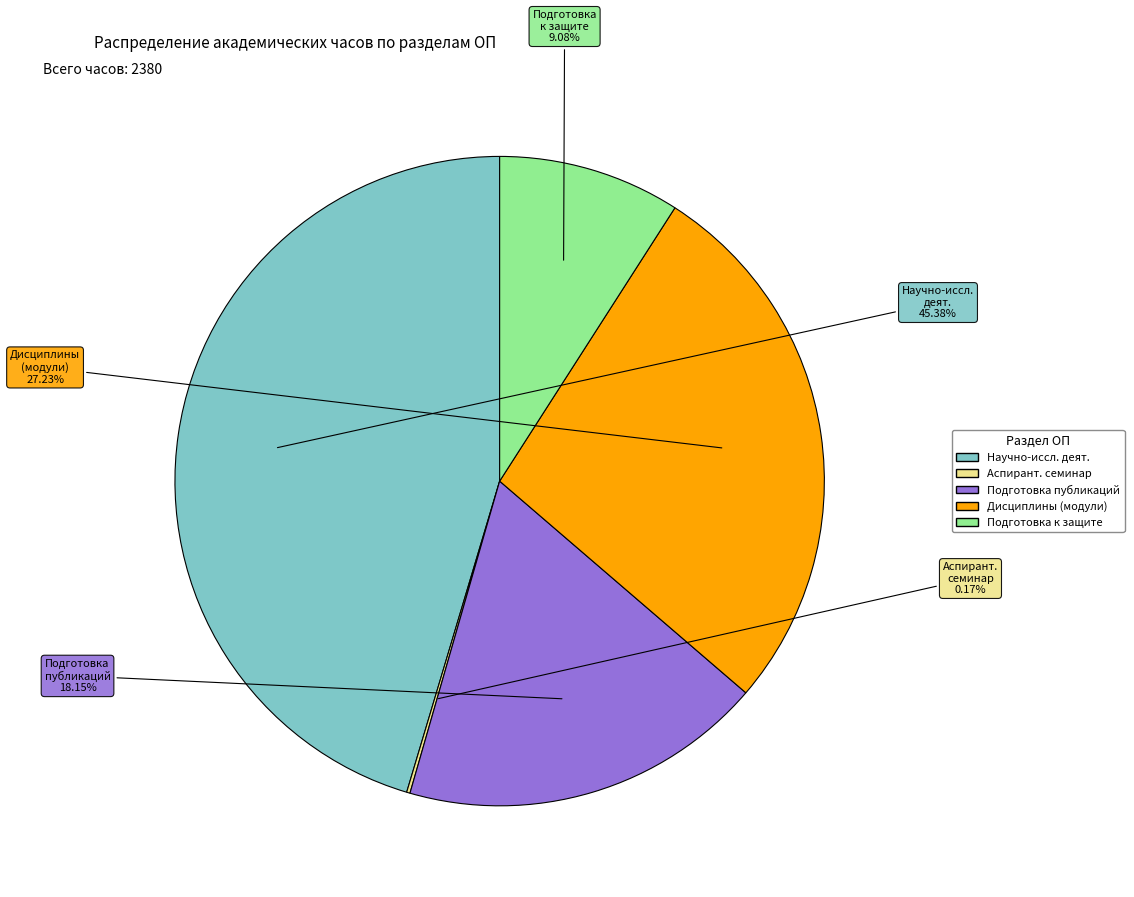

Does any single category account for the majority?

No